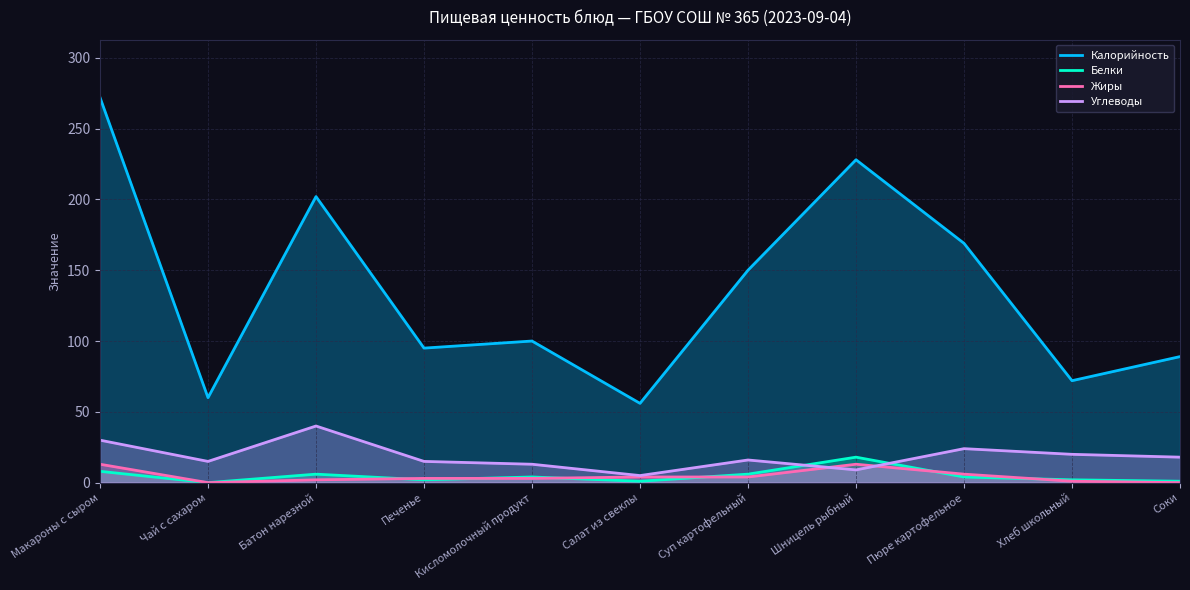

What are all the series names shown in the legend?

Калорийность, Белки, Жиры, Углеводы